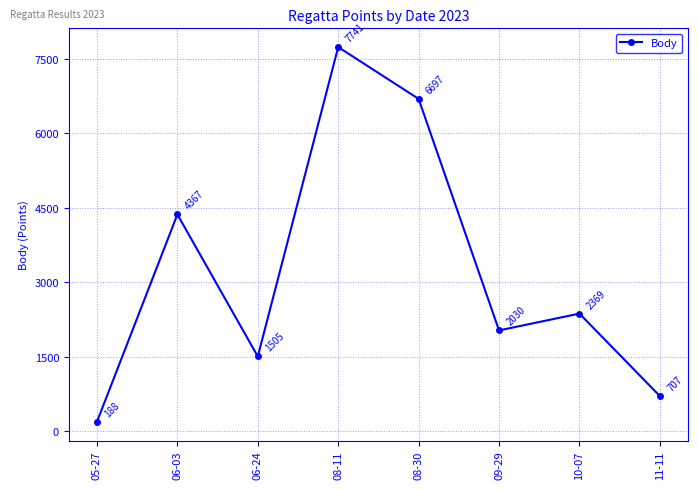

Reading left to right, transcribe all the data shown in this chart.

05-27=188	06-03=4367	06-24=1505	08-11=7741	08-30=6697	09-29=2030	10-07=2369	11-11=707